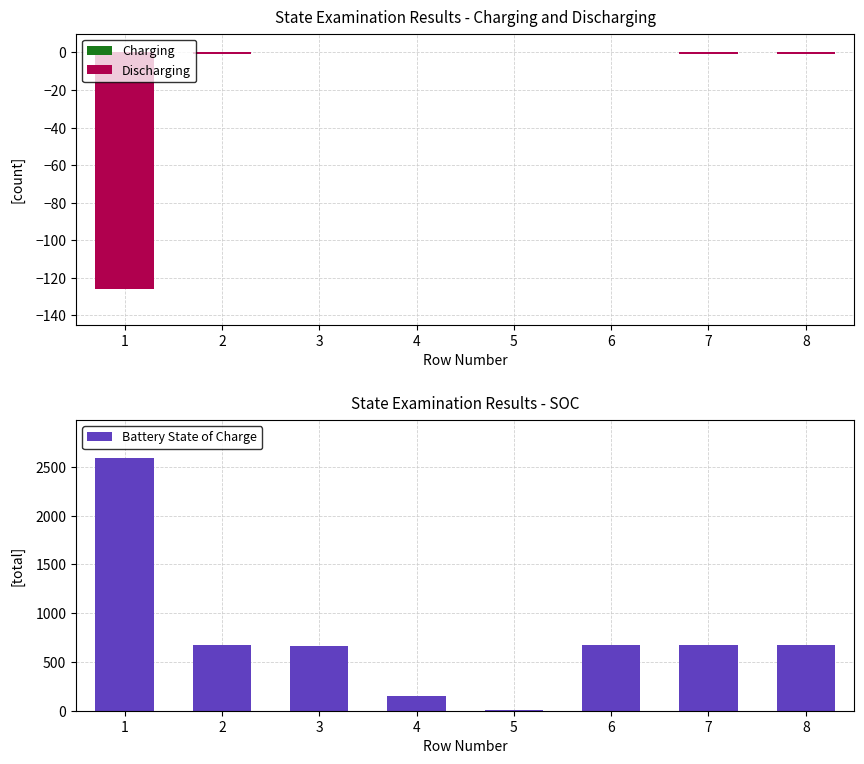

Which category has the lowest value in the Battery State of Charge series?

5